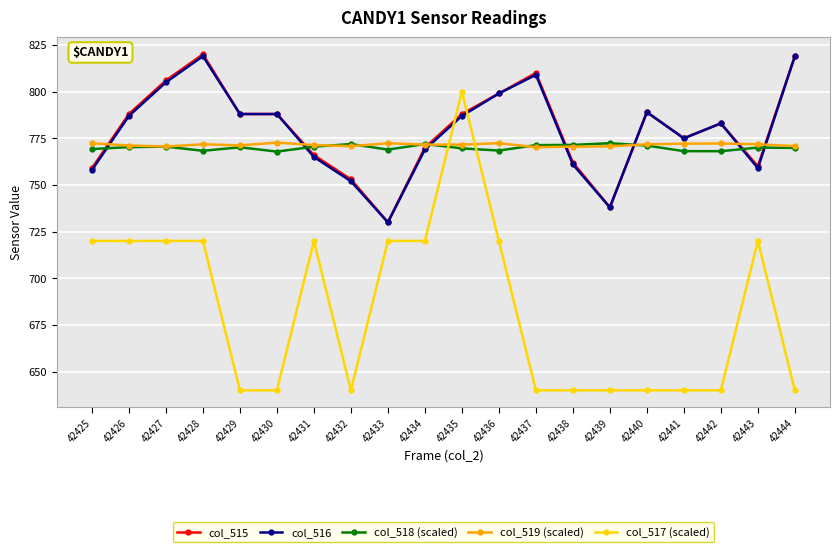

What is the value of the col_516 point at the 4th from the left?

819.0